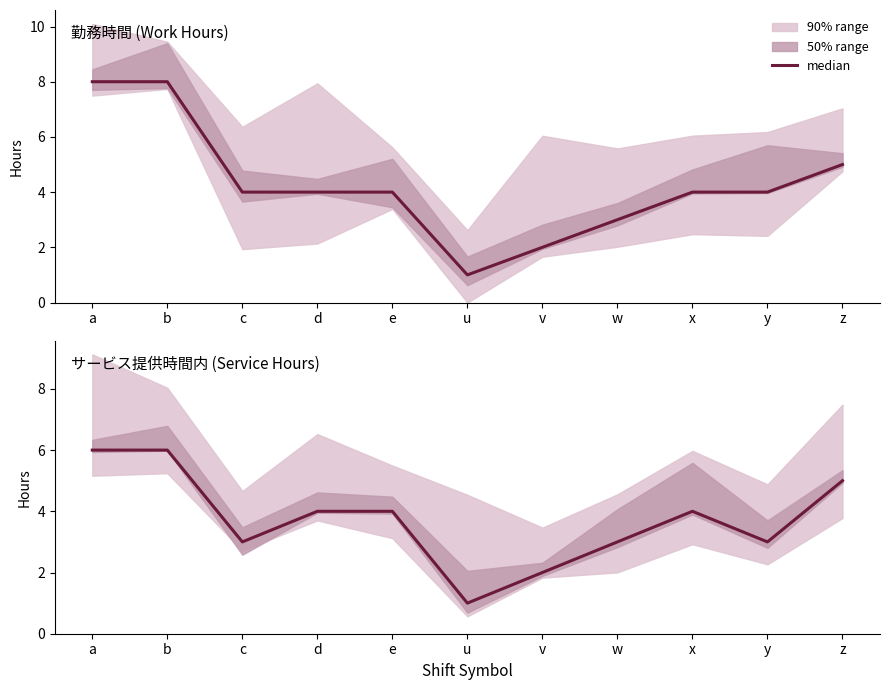

Rank the categories by value from lowest to highest.

u, v, w, y, c, e, x, d, z, a, b